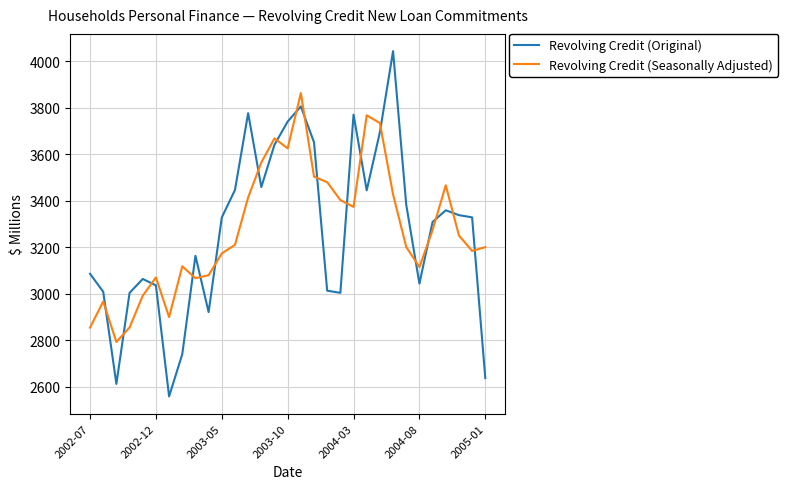

How many lines are shown in the chart?

2